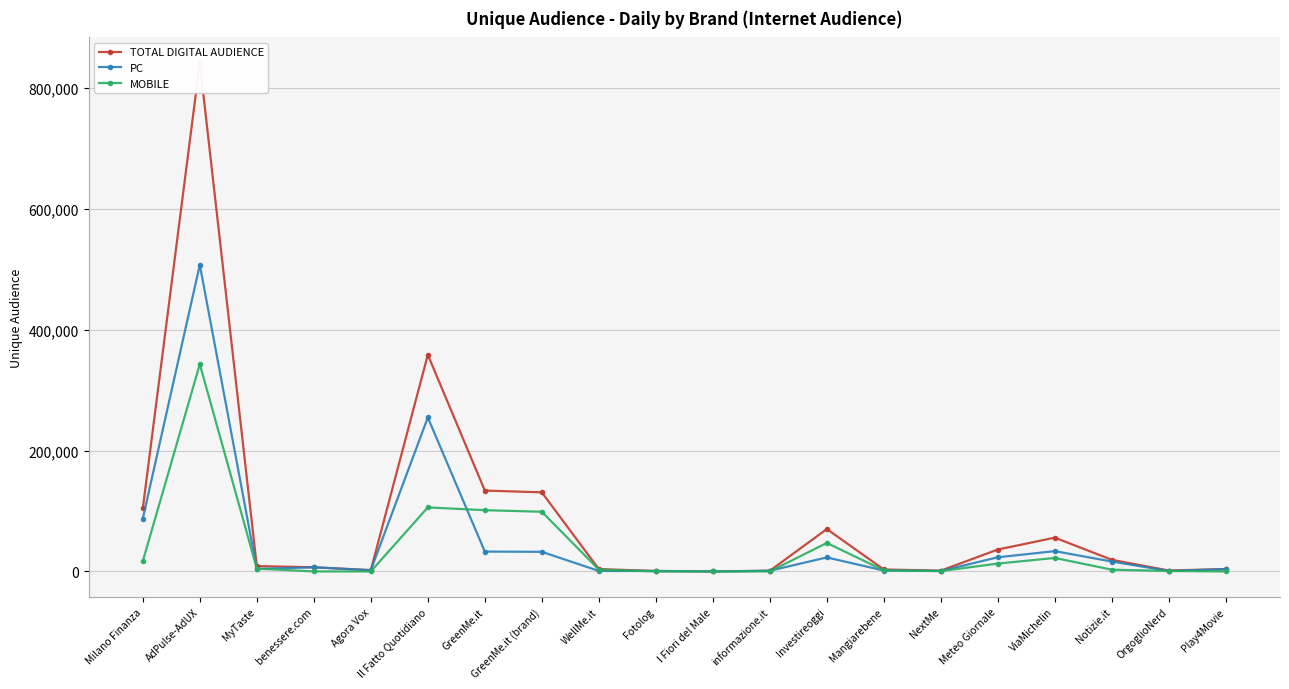

True or false: PC has more than 0 interior local peaks.

True